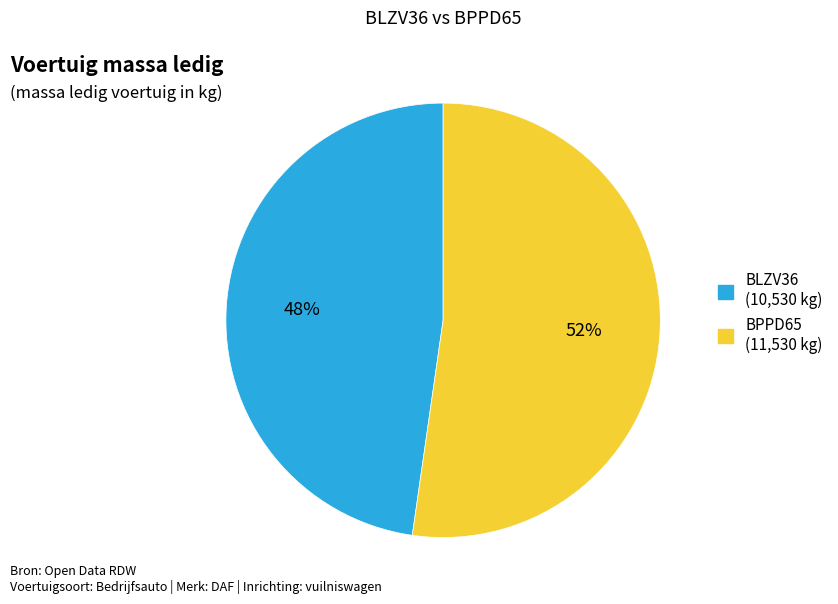

Which category has the smallest portion of the pie?

BLZV36